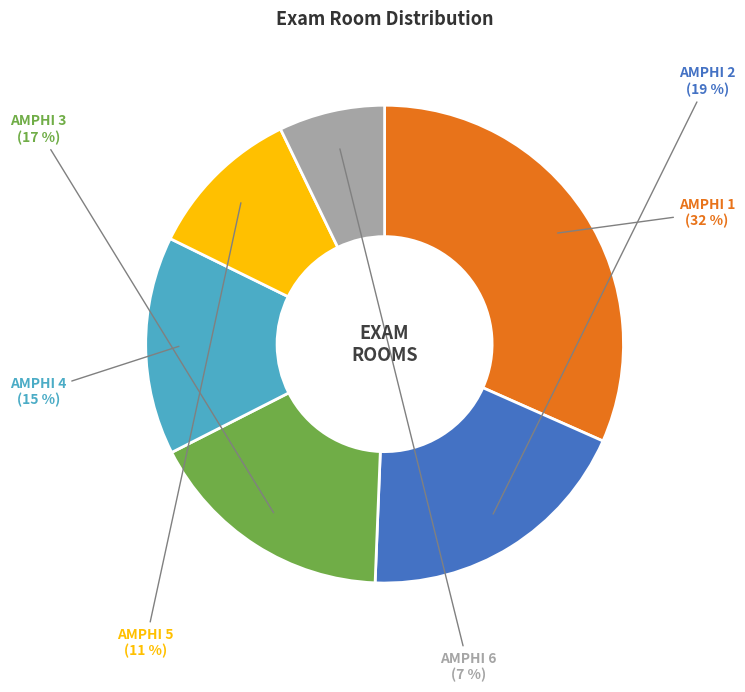

To the nearest percent, what is the average slice percentage?

17%